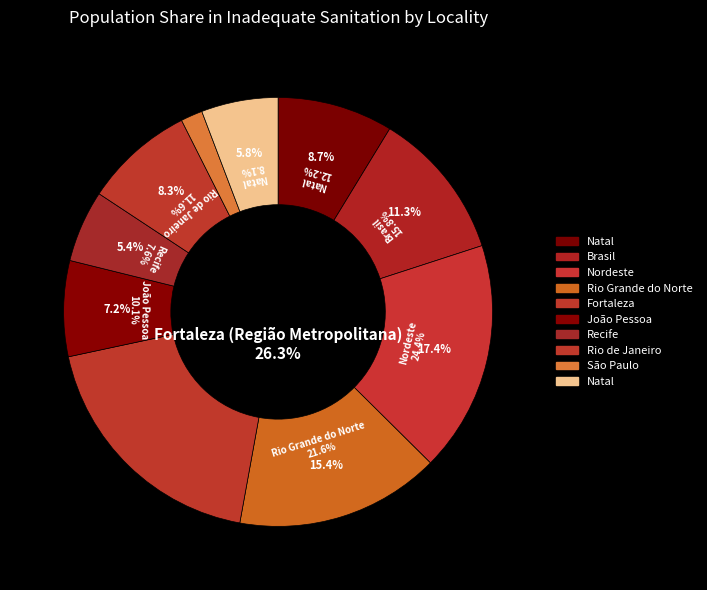

How many slices are in this pie chart?

10